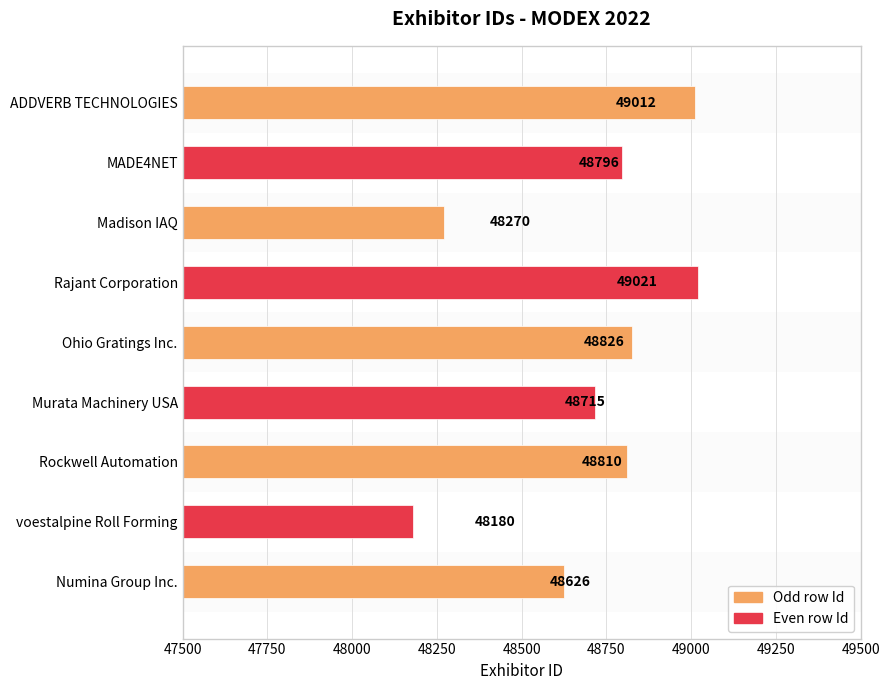

The value at Ohio Gratings Inc. is 12350. True or false?

False